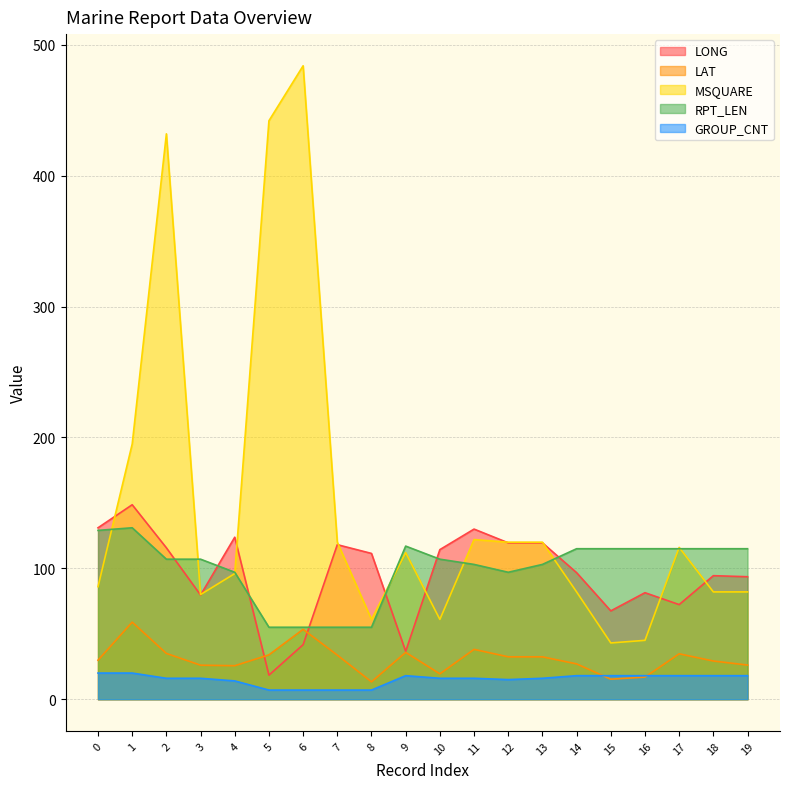

What are all the series names shown in the legend?

LONG, LAT, MSQUARE, RPT_LEN, GROUP_CNT